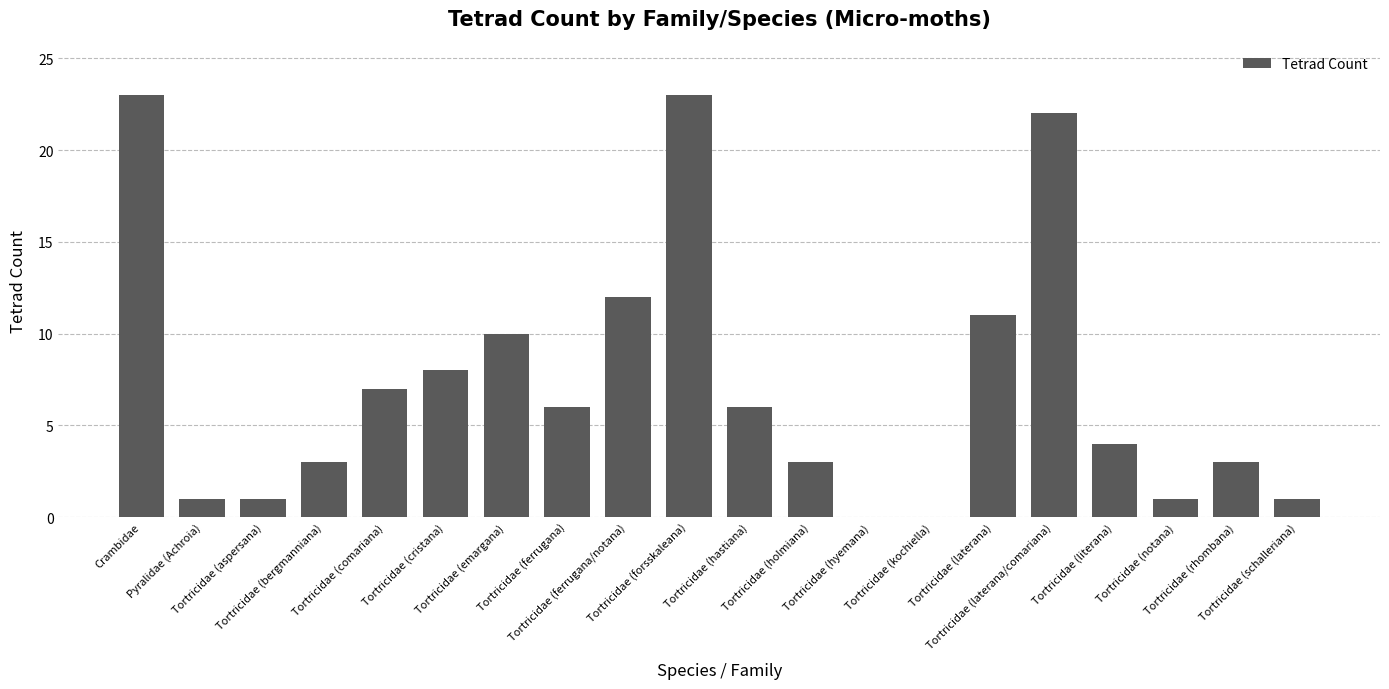

What is the maximum value shown in the chart?

23